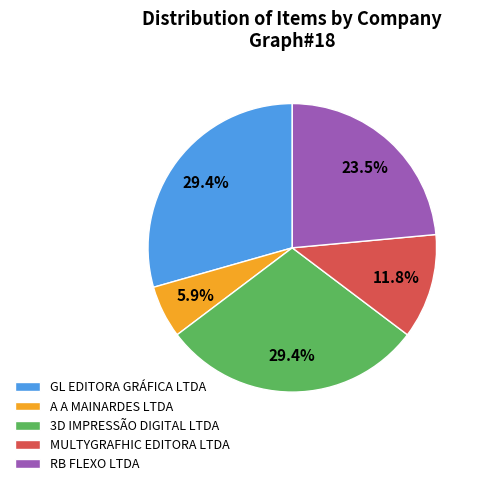

To the nearest percent, what is the average slice percentage?

20%